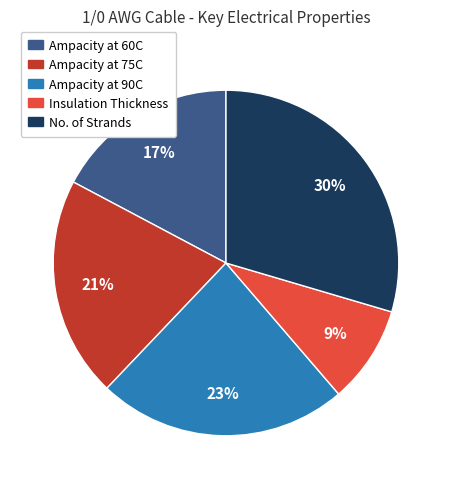

To the nearest percent, what is the average slice percentage?

20%